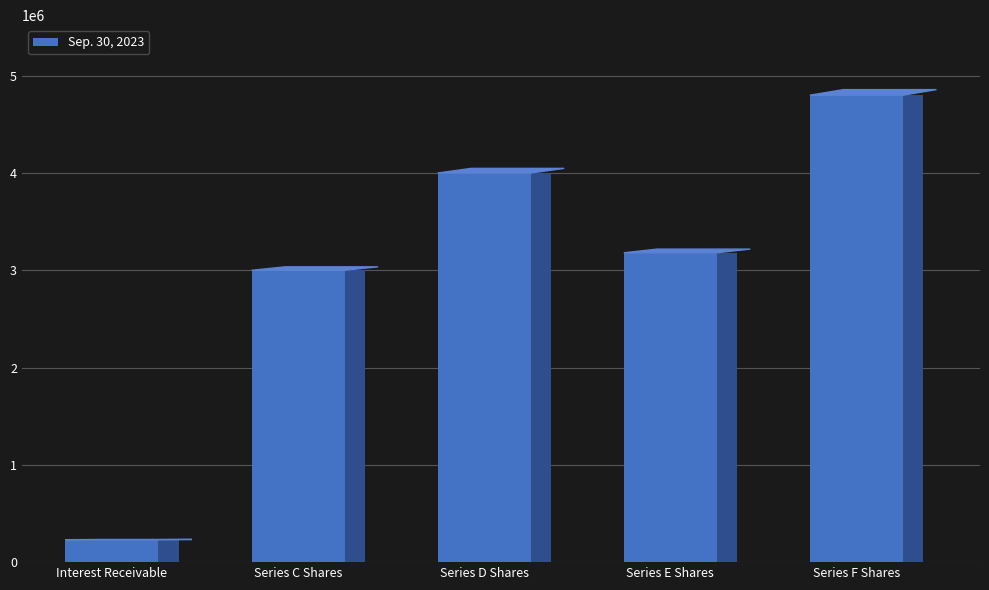

What is the average value?

3042105